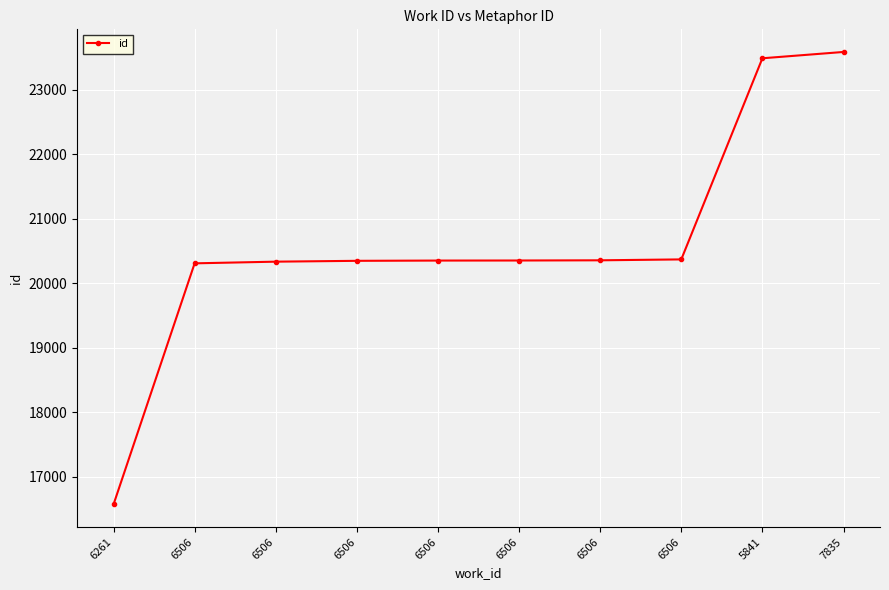

How many data points are less than 20352?

5